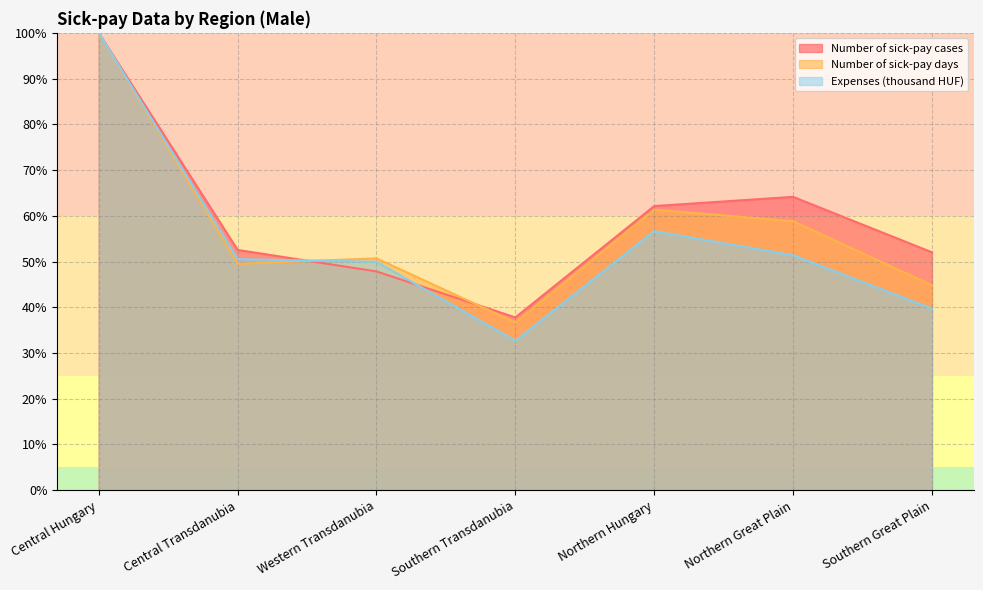

The Expenses (thousand HUF) series shows 56.6 at Northern Hungary. True or false?

True